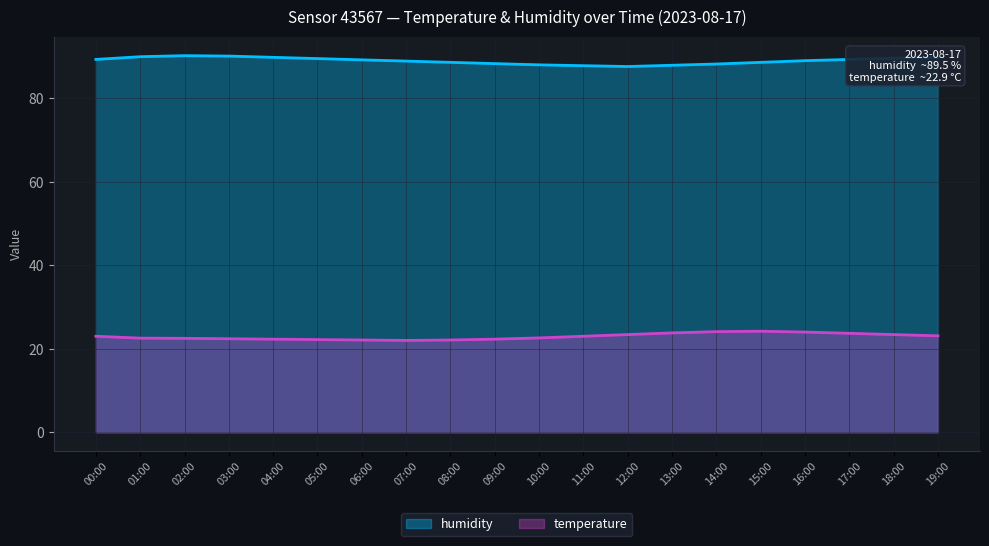

True or false: humidity and temperature cross at least once.

False